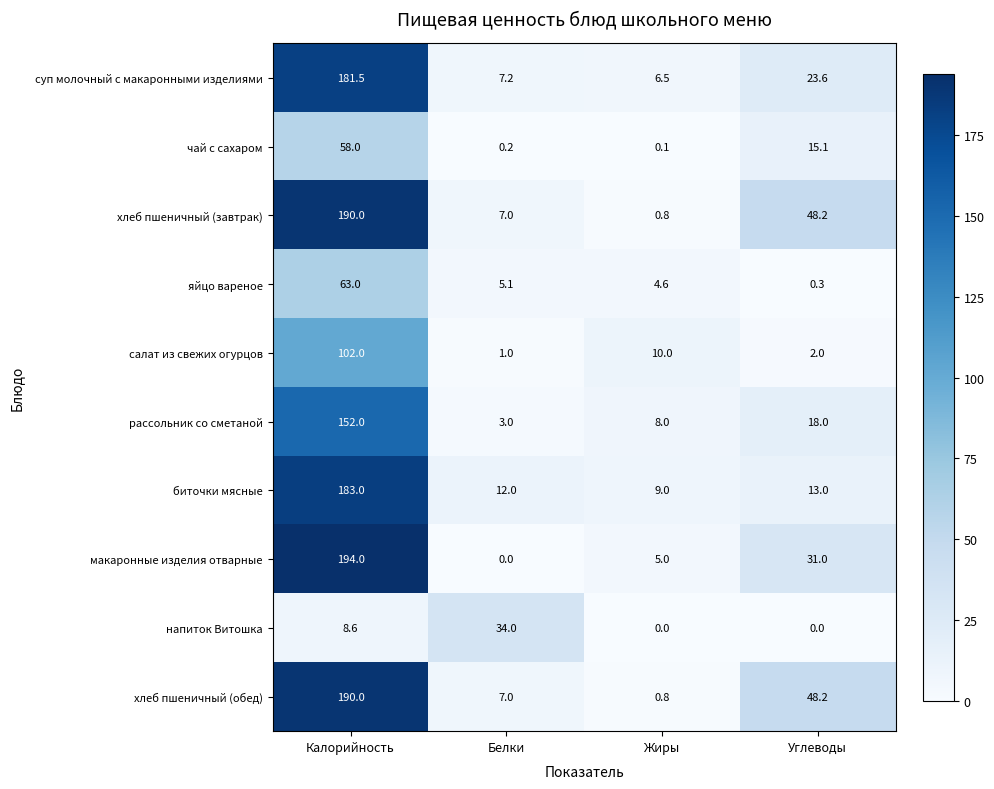

At how many categories does at least one series exceed 184?

1